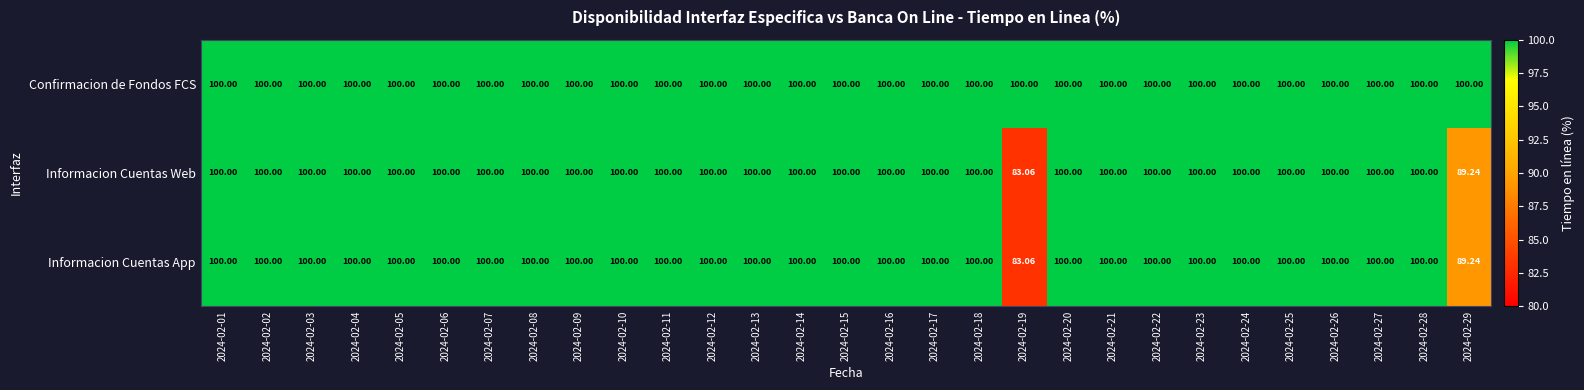

How many data points does each series have?

29